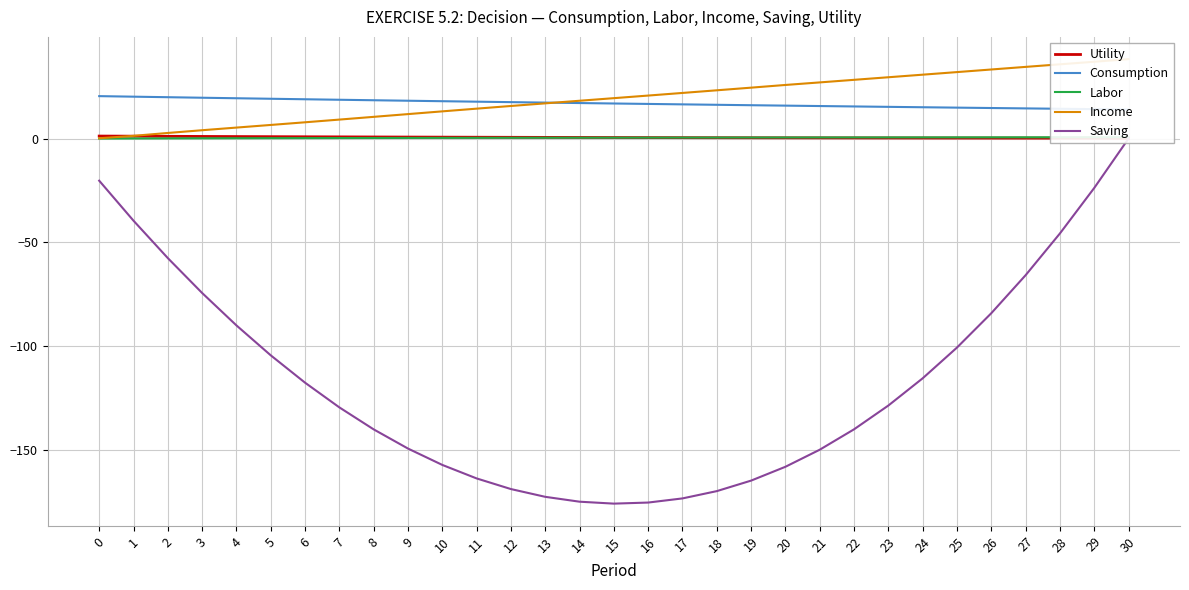

How many data points does each series have?

31